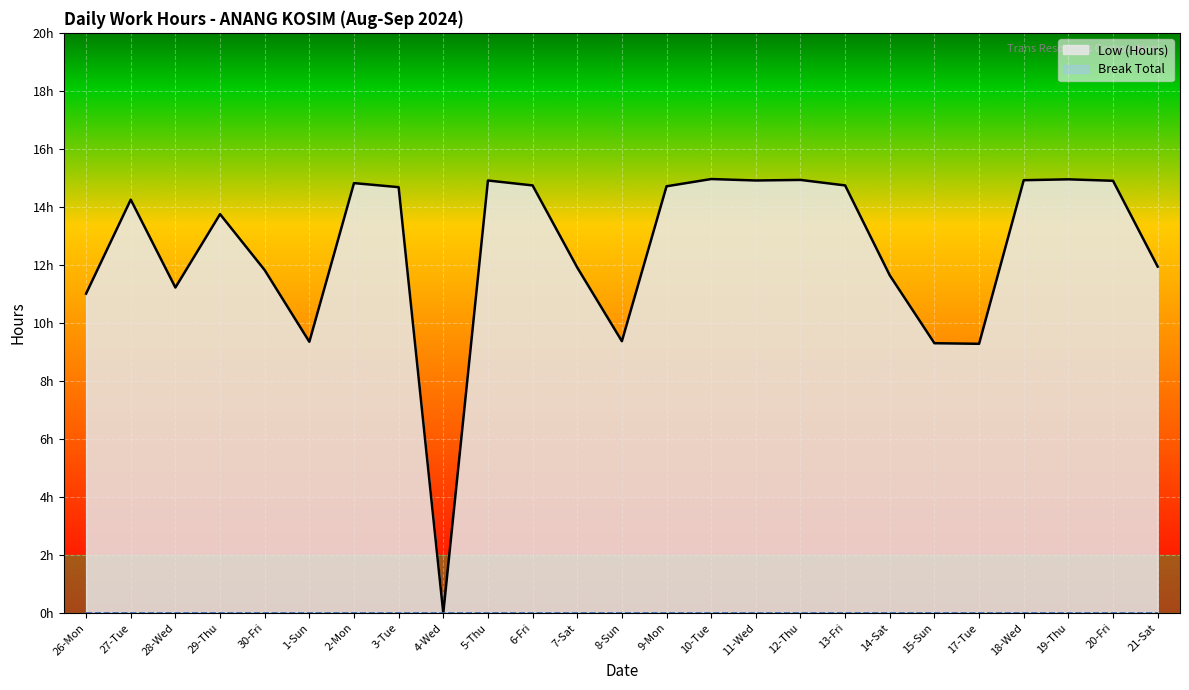

Reading left to right, what are all the values shown in this chart?

26-Mon=11.0	27-Tue=14.2	28-Wed=11.2	29-Thu=13.8	30-Fri=11.8	1-Sun=9.3	2-Mon=14.8	3-Tue=14.7	4-Wed=0.0	5-Thu=14.9	6-Fri=14.7	7-Sat=11.9	8-Sun=9.4	9-Mon=14.7	10-Tue=15.0	11-Wed=14.9	12-Thu=14.9	13-Fri=14.7	14-Sat=11.6	15-Sun=9.3	17-Tue=9.3	18-Wed=14.9	19-Thu=14.9	20-Fri=14.9	21-Sat=11.9